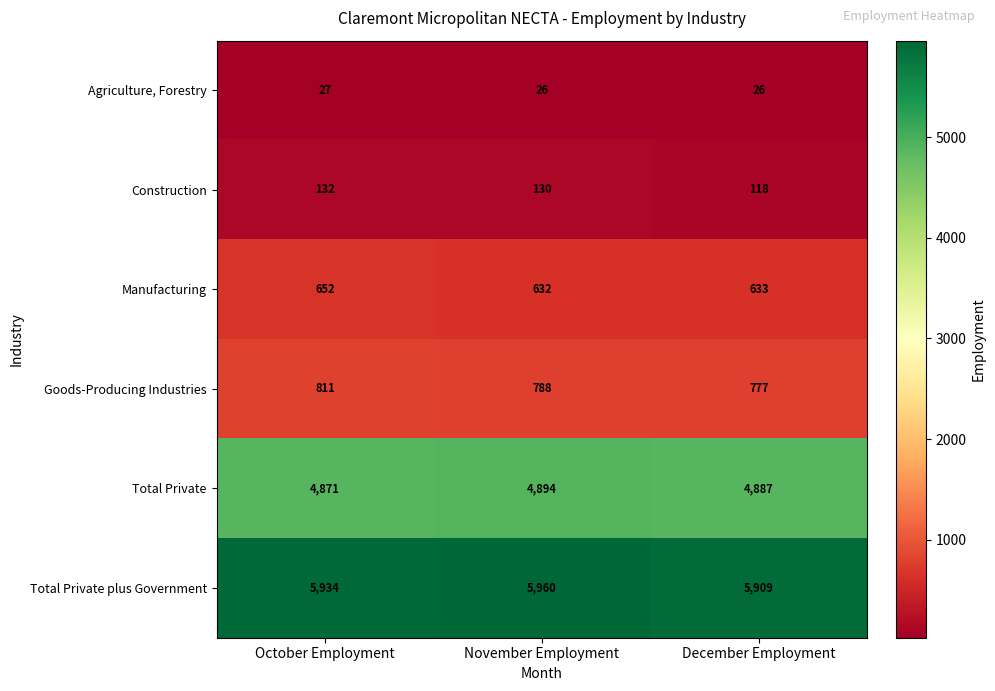

Reading left to right, what are all the values shown in this chart?

Agriculture, Forestry: 27	26	26
Construction: 132	130	118
Manufacturing: 652	632	633
Goods-Producing Industries: 811	788	777
Total Private: 4871	4894	4887
Total Private plus Government: 5934	5960	5909